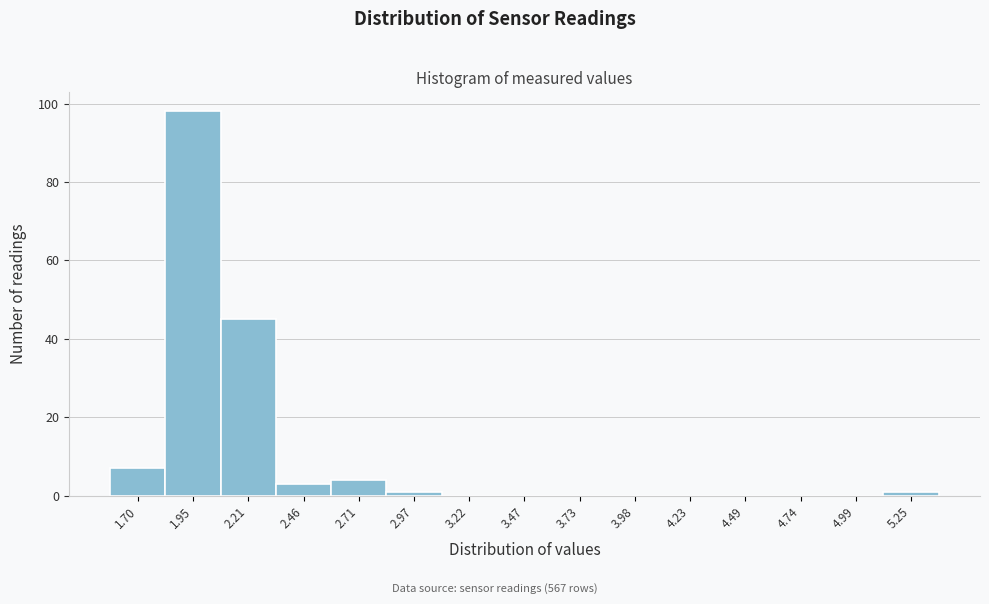

Reading right to left, list all the values displayed in this chart.

5.25=1	4.99=0	4.74=0	4.49=0	4.23=0	3.98=0	3.73=0	3.47=0	3.22=0	2.97=1	2.71=4	2.46=3	2.21=45	1.95=98	1.70=7